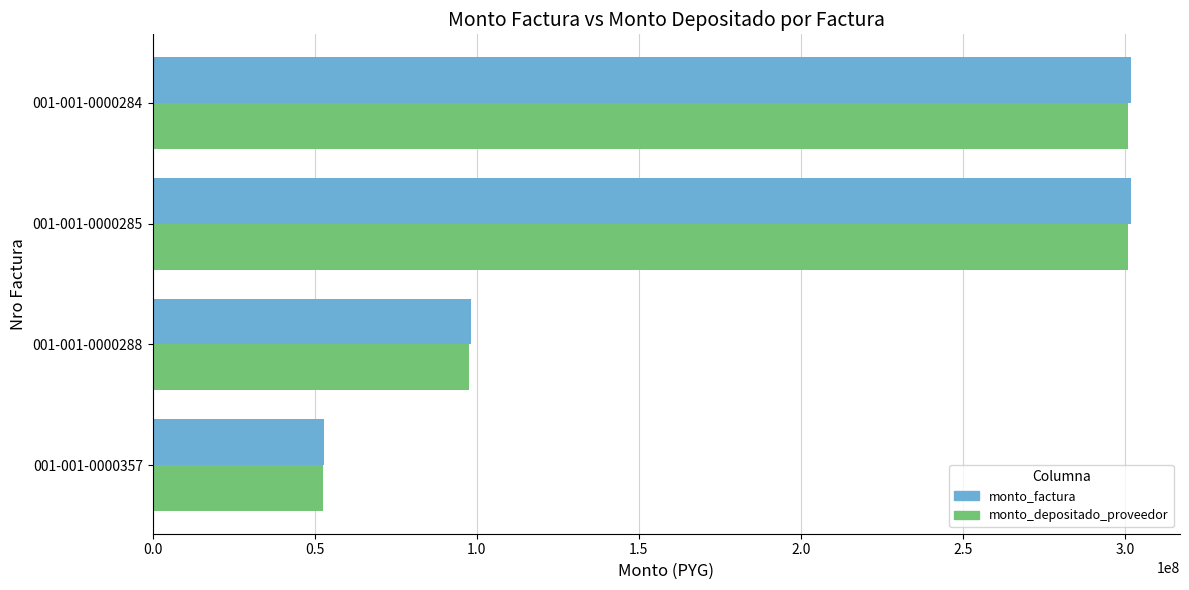

Count the number of data series in this chart.

2